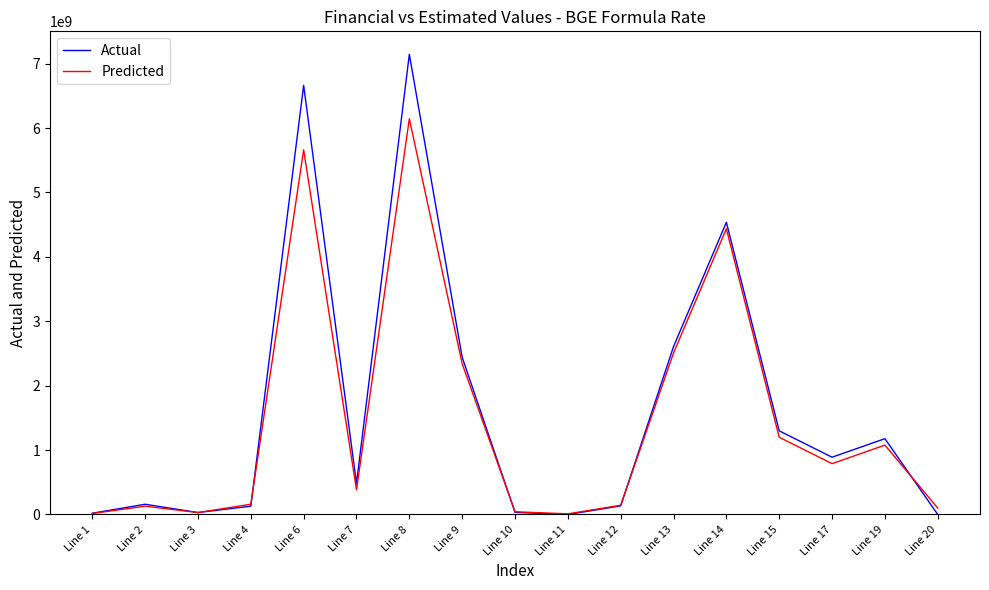

What is the average value of the Predicted series?

1480764811